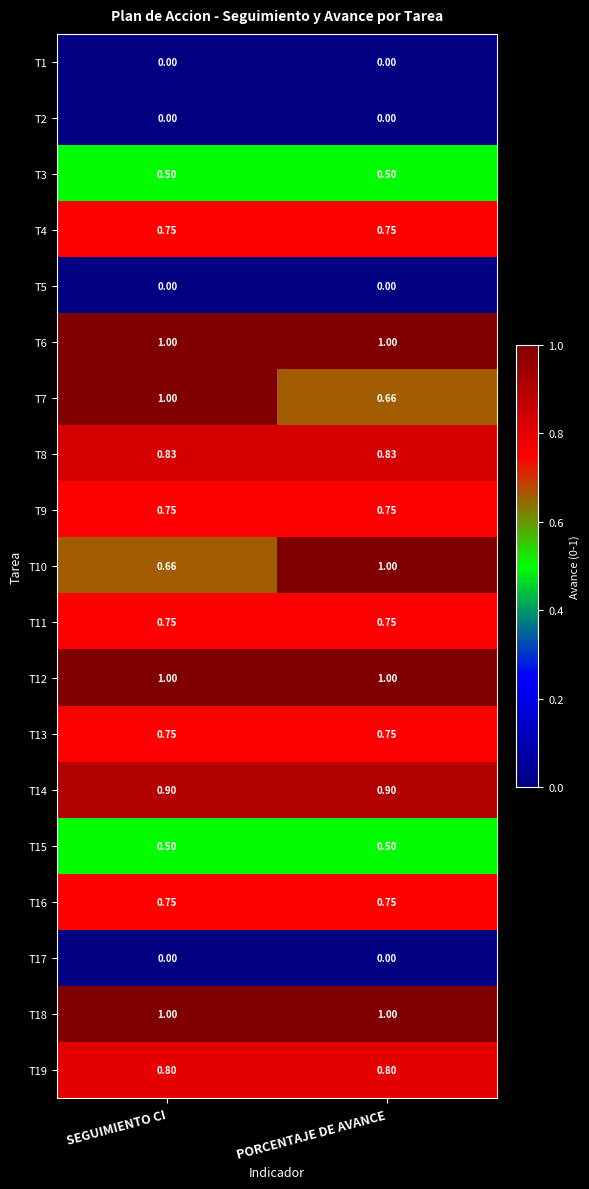

Rank the categories by T7 value from lowest to highest.

PORCENTAJE DE AVANCE, SEGUIMIENTO CI